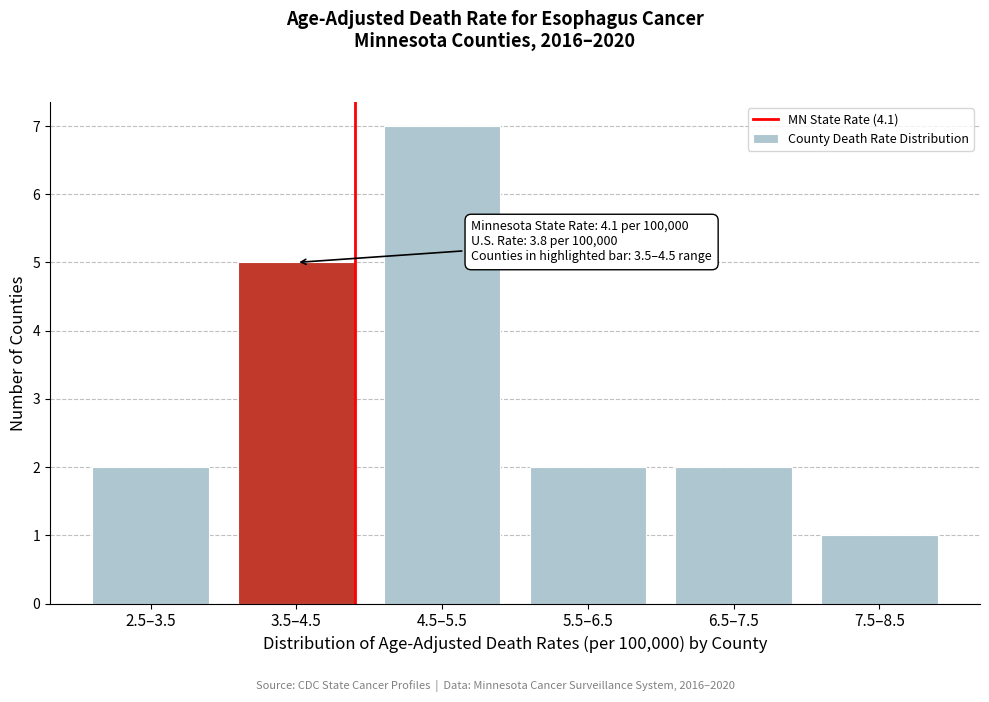

Reading right to left, extract all data points from this chart.

1	2	2	7	5	2